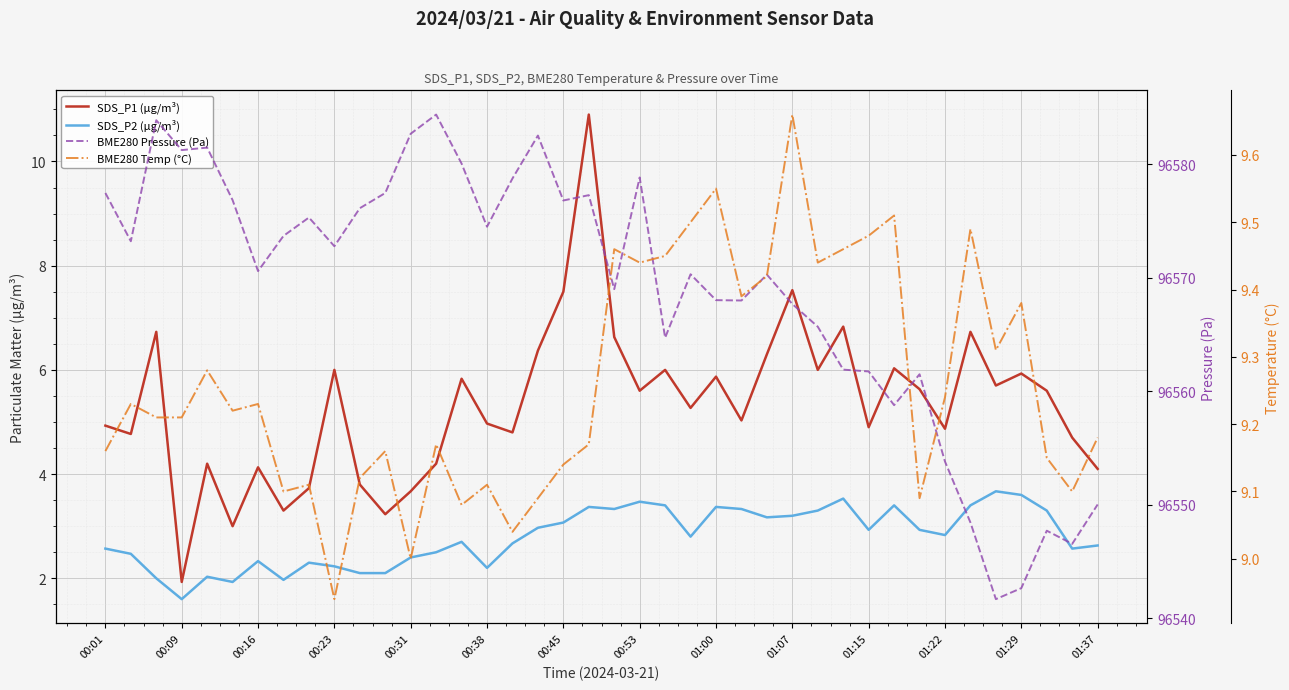

What is the difference between the second highest and minimum values in the SDS_P2 (µg/m³) series?

2.0